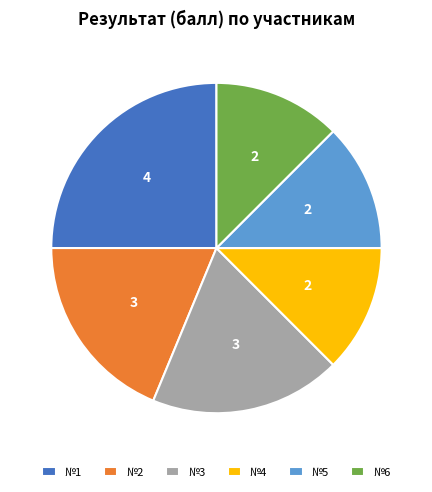

Combined, do №3 and №5 account for over 50%?

No